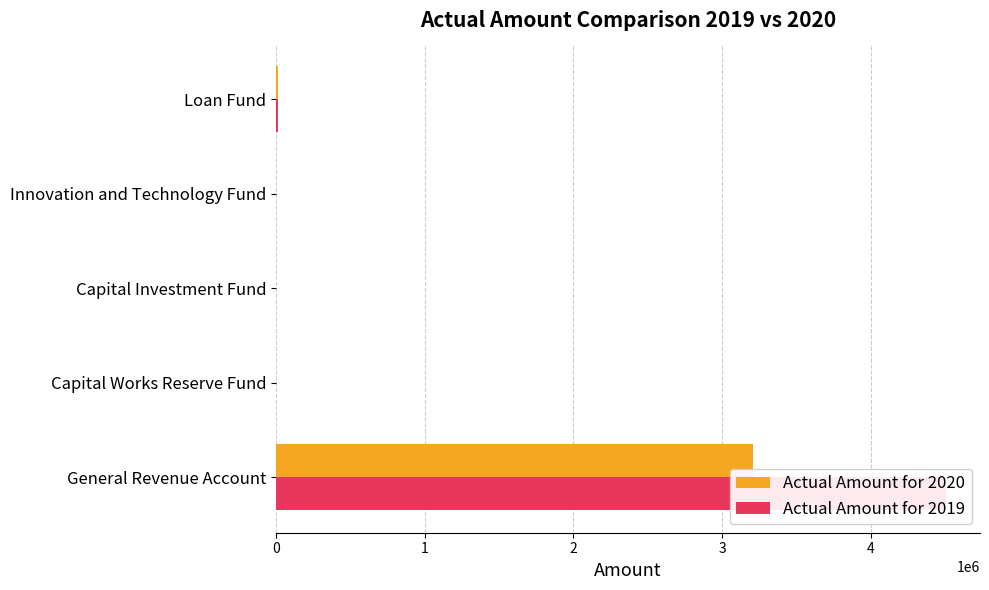

The value of Actual Amount for 2020 at 4 is 12300. True or false?

True